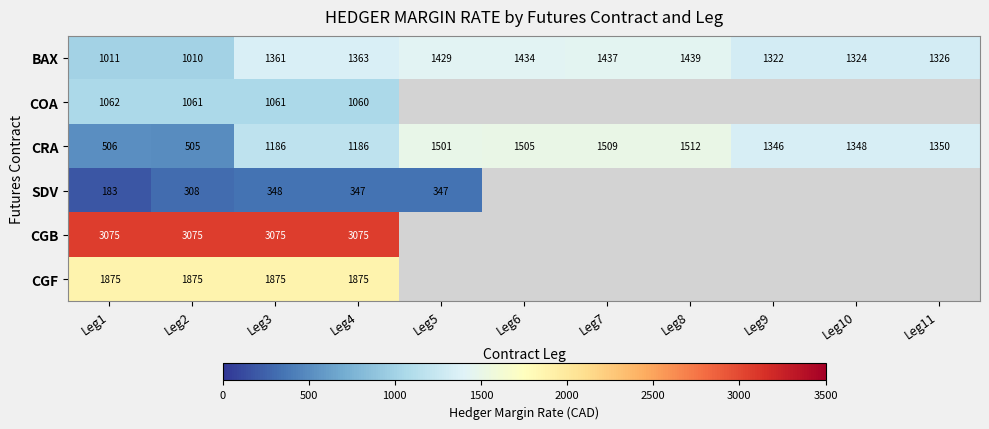

Rank the series at Leg3 from lowest to highest value.

SDV, COA, CRA, BAX, CGF, CGB